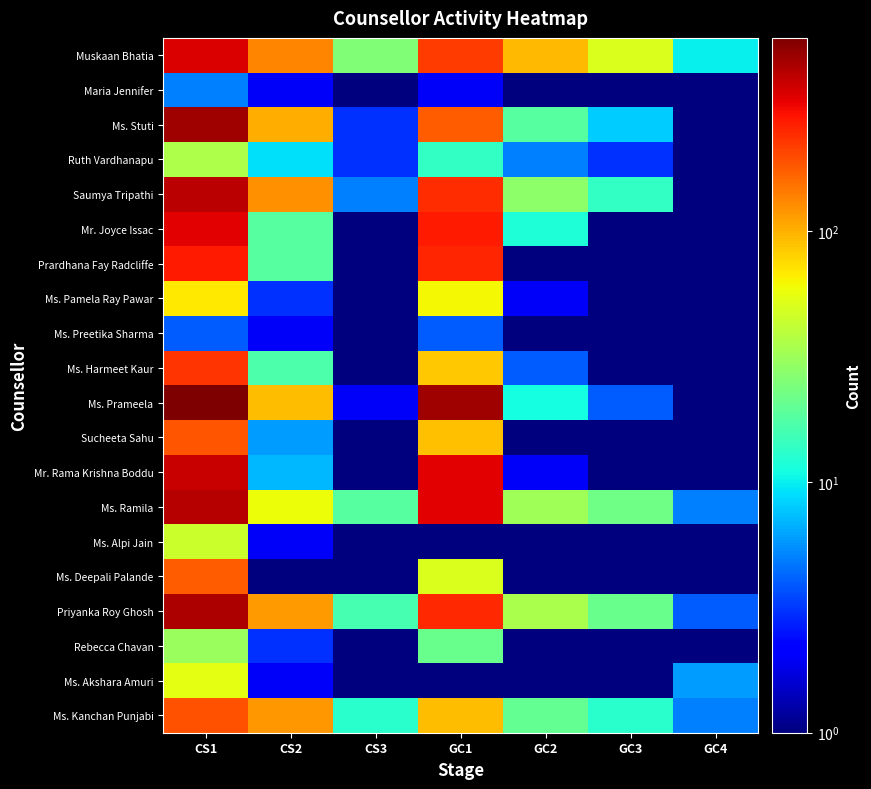

Which category has the lowest value across all series?

CS3